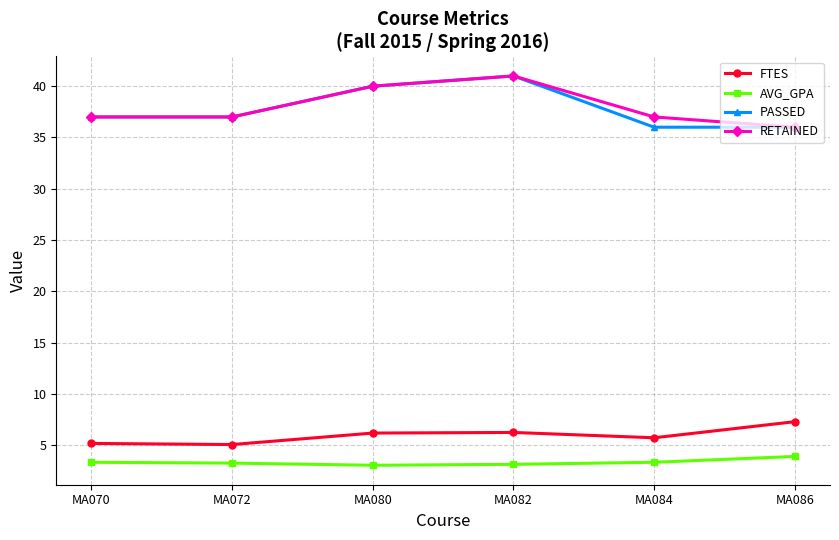

True or false: AVG_GPA and PASSED intersect in this chart.

False